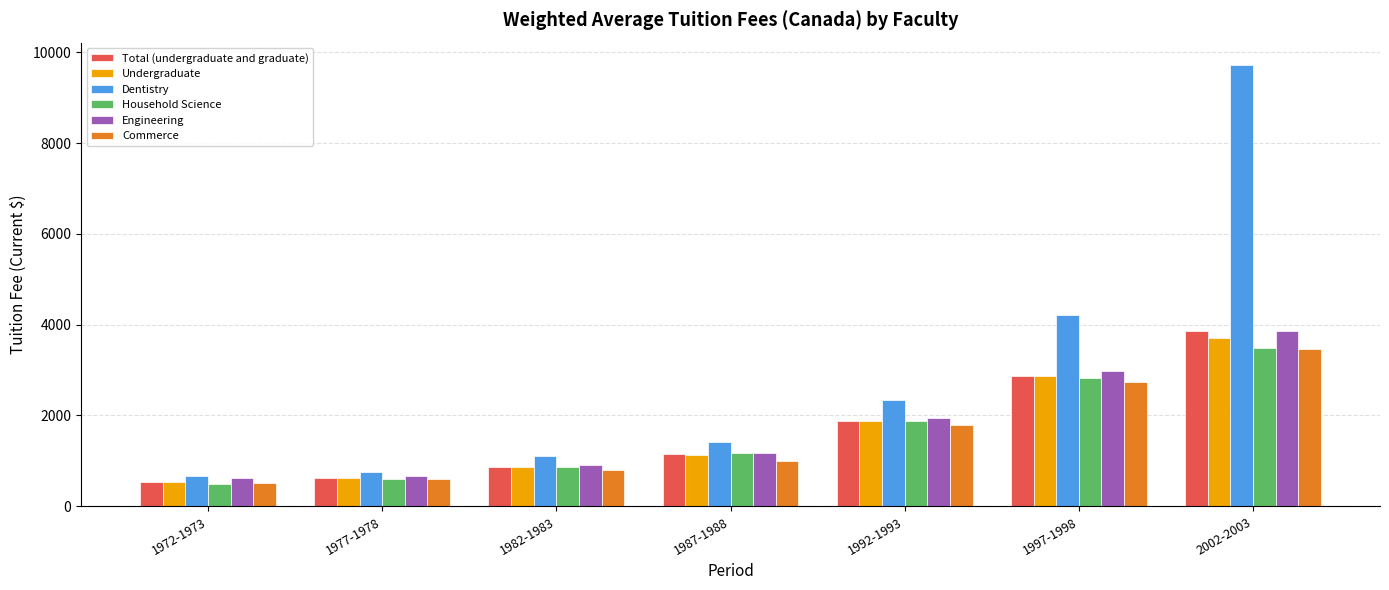

What is the difference between the maximum and second lowest values in the Total (undergraduate and graduate) series?

3245